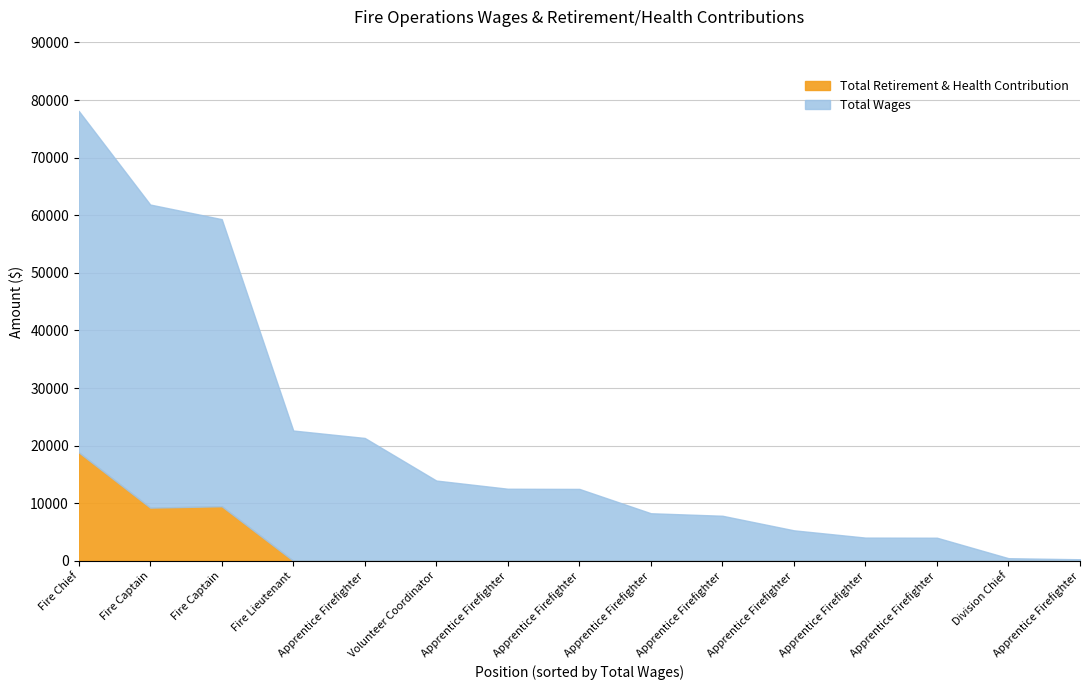

True or false: Total Retirement & Health Contribution has more than 2 interior local peaks.

False